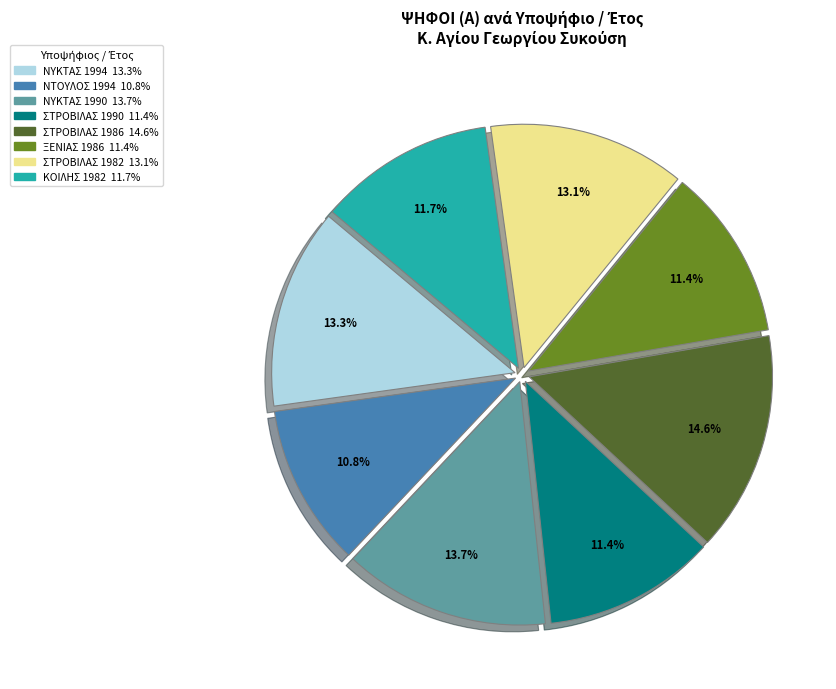

To the nearest percent, what is the difference between the largest and smallest slice percentages?

4%